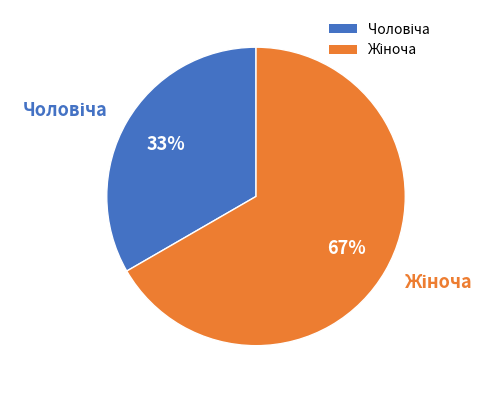

Count the number of slices in the pie.

2